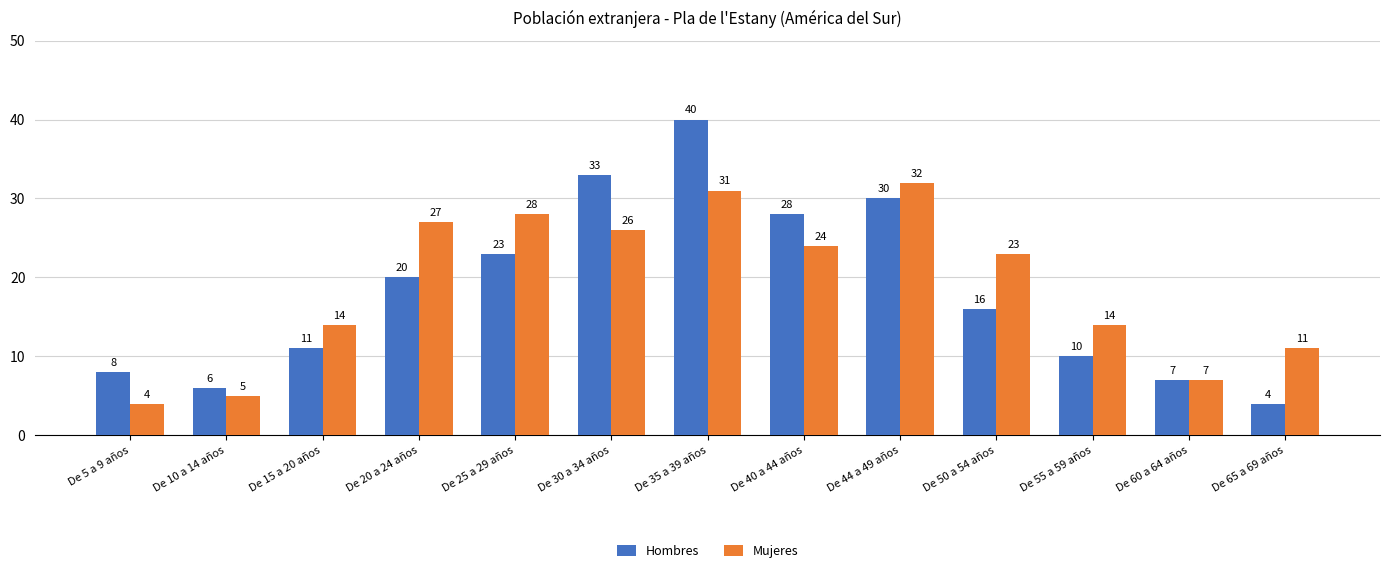

Between De 5 a 9 años and De 25 a 29 años, which series saw the biggest shift?

Mujeres